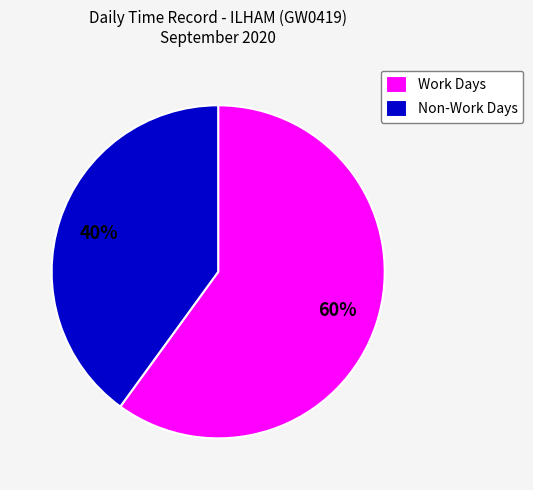

To the nearest percent, what percentage of the pie is Work Days?

60%